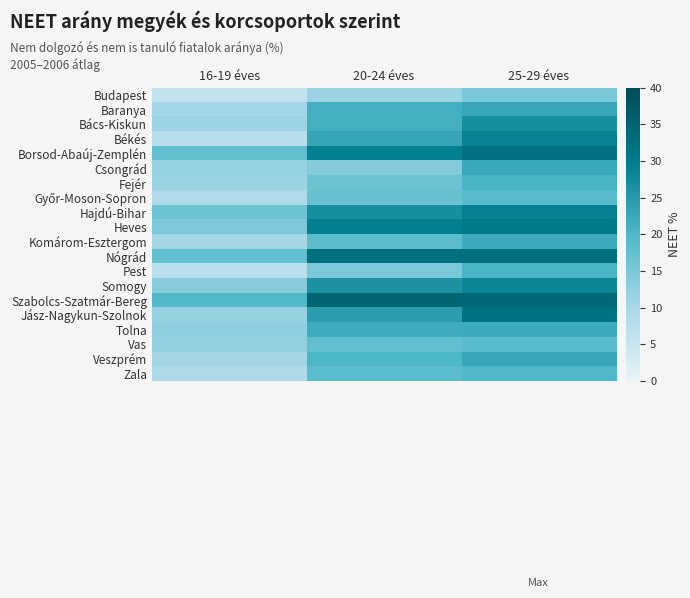

List the series in order of their peak value, lowest first.

Budapest, Vas, Győr-Moson-Sopron, Zala, Pest, Fejér, Tolna, Komárom-Esztergom, Csongrád, Baranya, Veszprém, Bács-Kiskun, Somogy, Békés, Hajdú-Bihar, Heves, Jász-Nagykun-Szolnok, Borsod-Abaúj-Zemplén, Nógrád, Szabolcs-Szatmár-Bereg